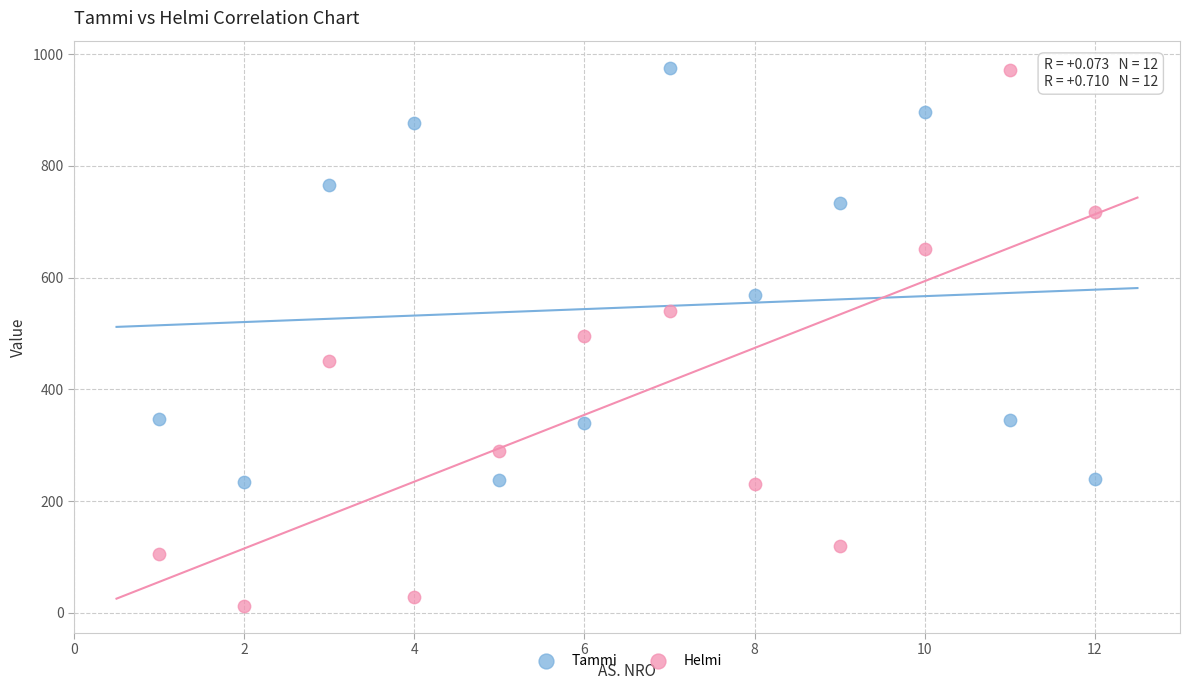

What is the X range (max minus min) for the scatter plot?

11